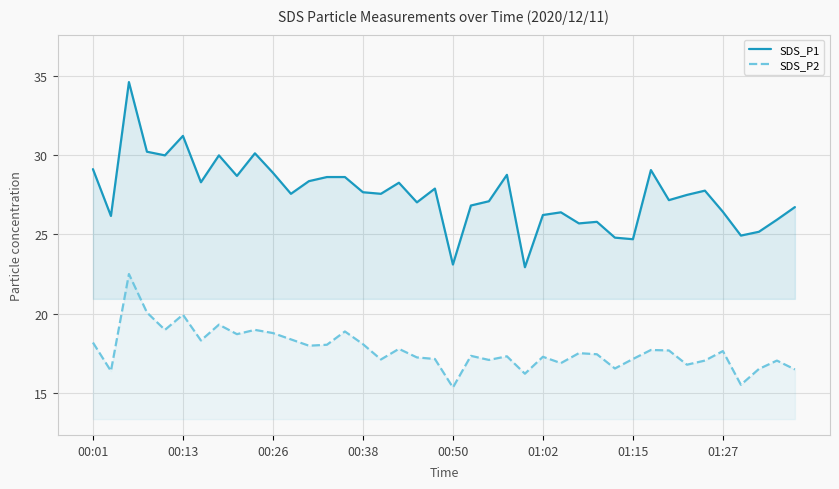

Between 00:50 and 01:27, which series saw the biggest shift?

SDS_P1